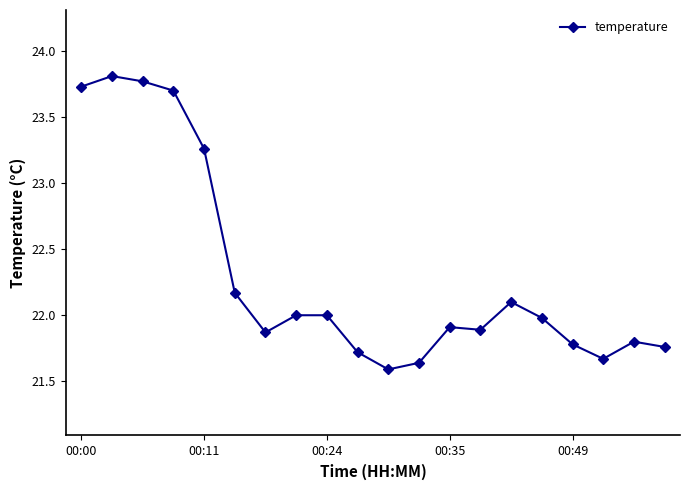

What is the greatest value displayed?

23.8